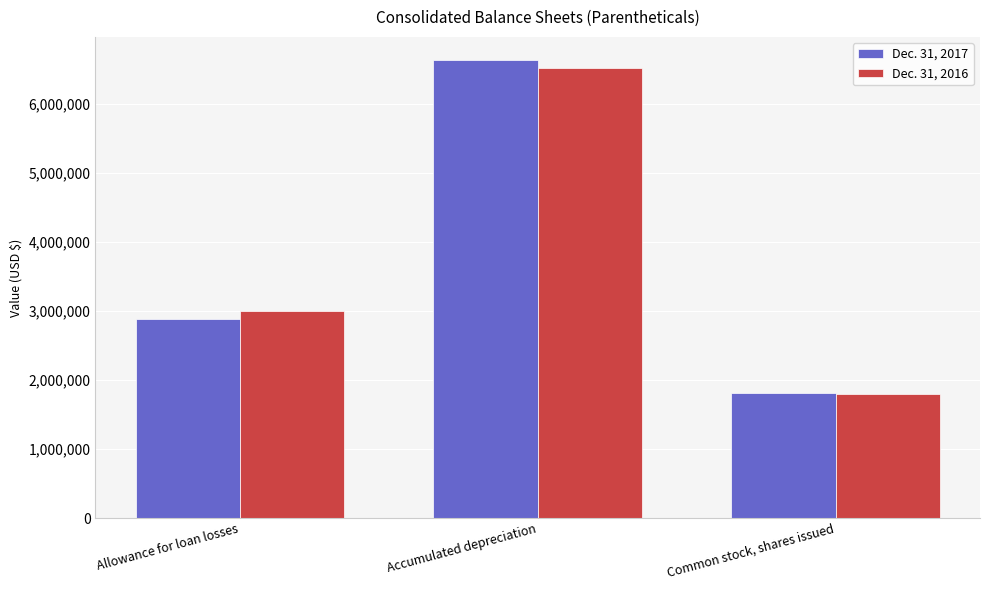

What is the difference between the highest and lowest values at Allowance for loan losses?

127885